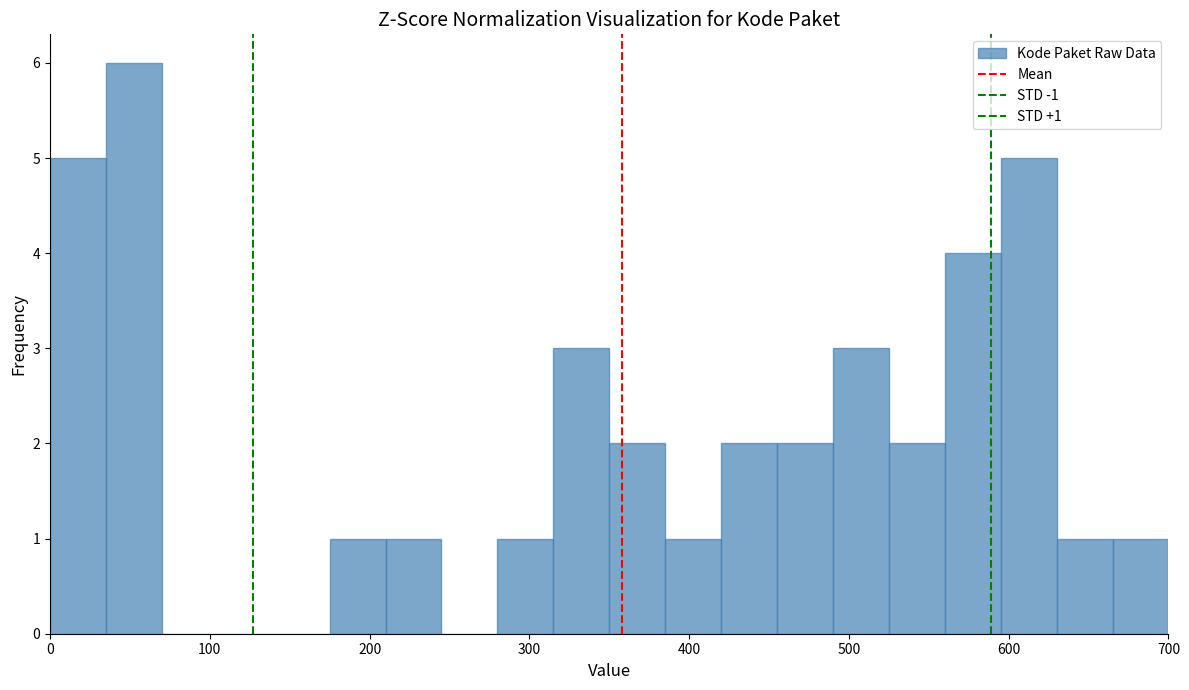

Around what value on the x-axis is the tallest bar? Give the approximate position of its centre, as read against the axis.

50